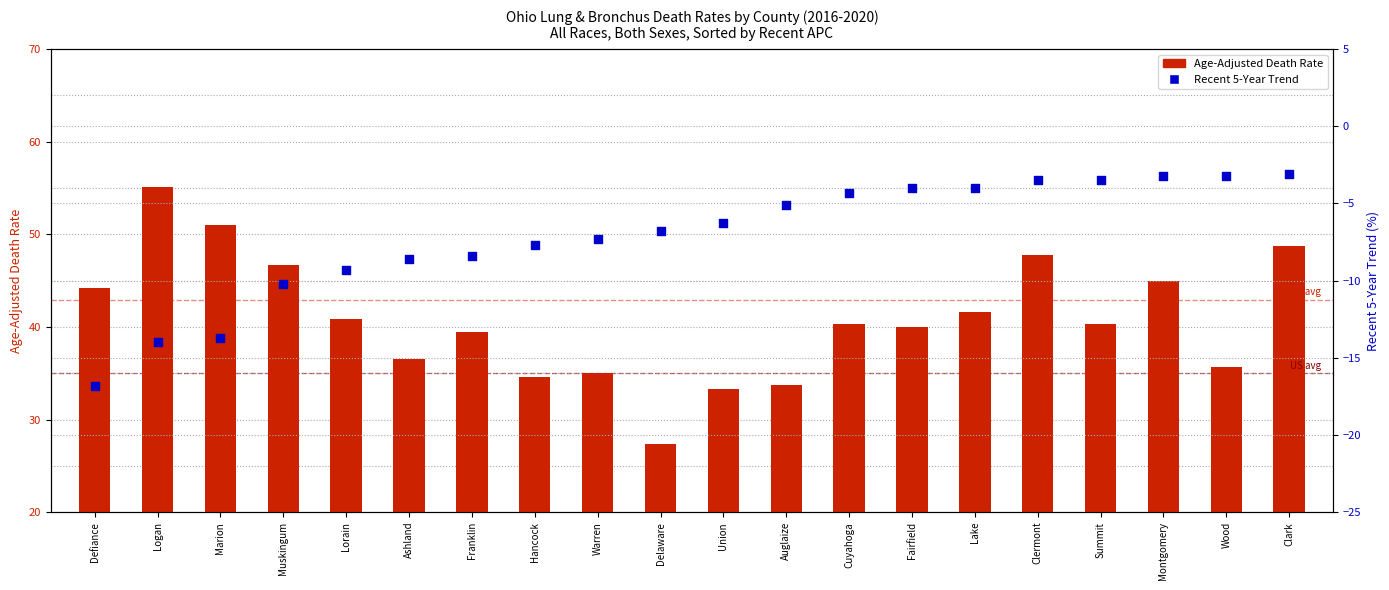

Is the value of Recent 5-Year Trend at Cuyahoga greater than the value of Age-Adjusted Death Rate at Auglaize?

No